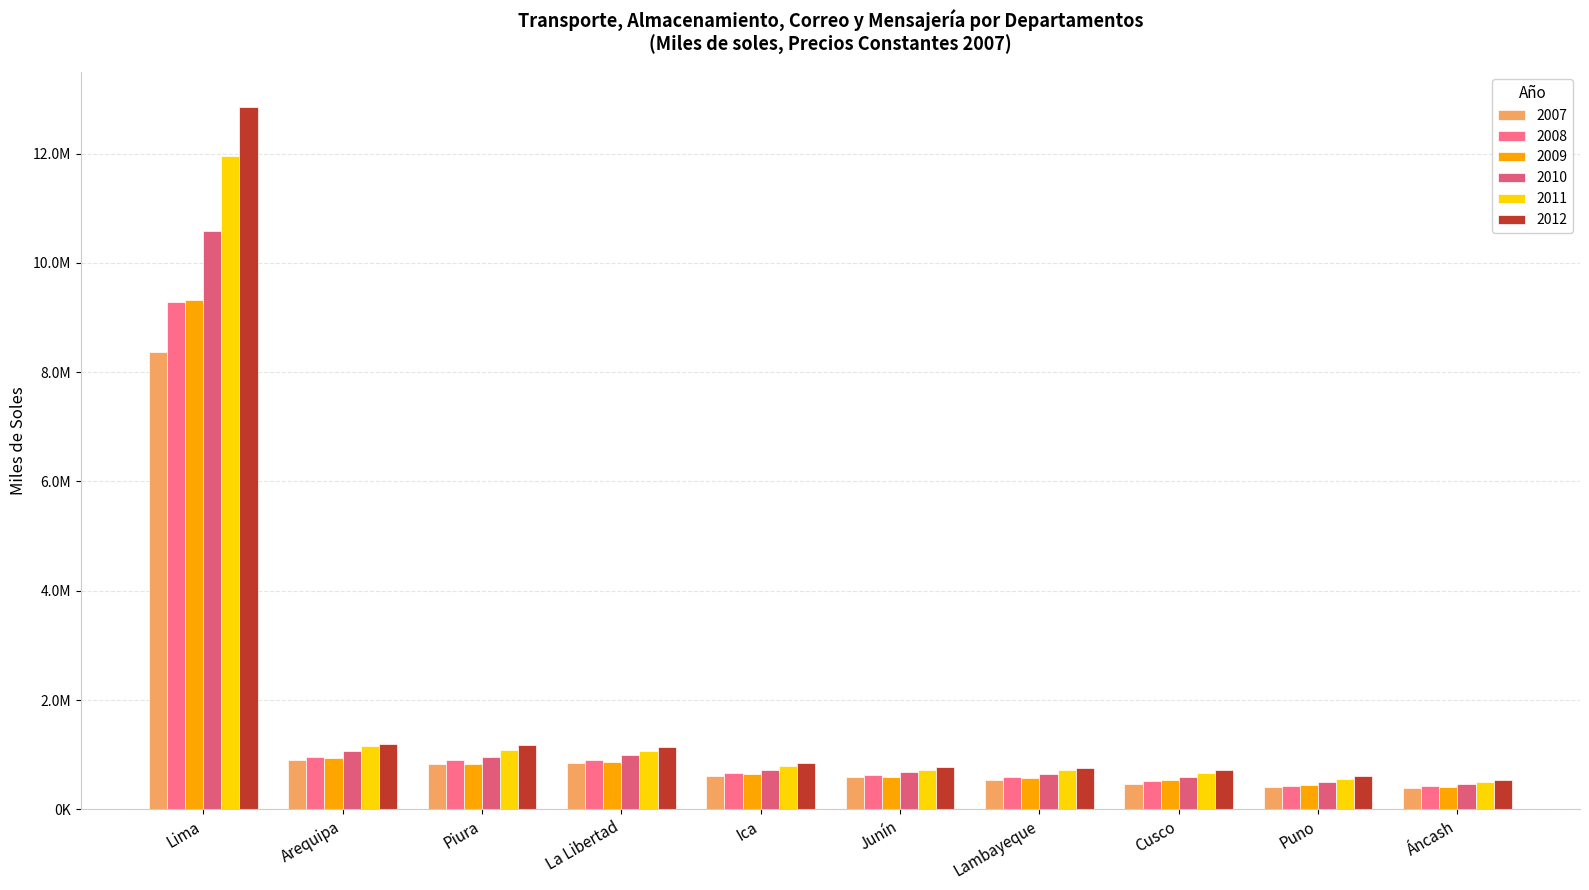

Is it true that 2011 equals 433529 at La Libertad?

False